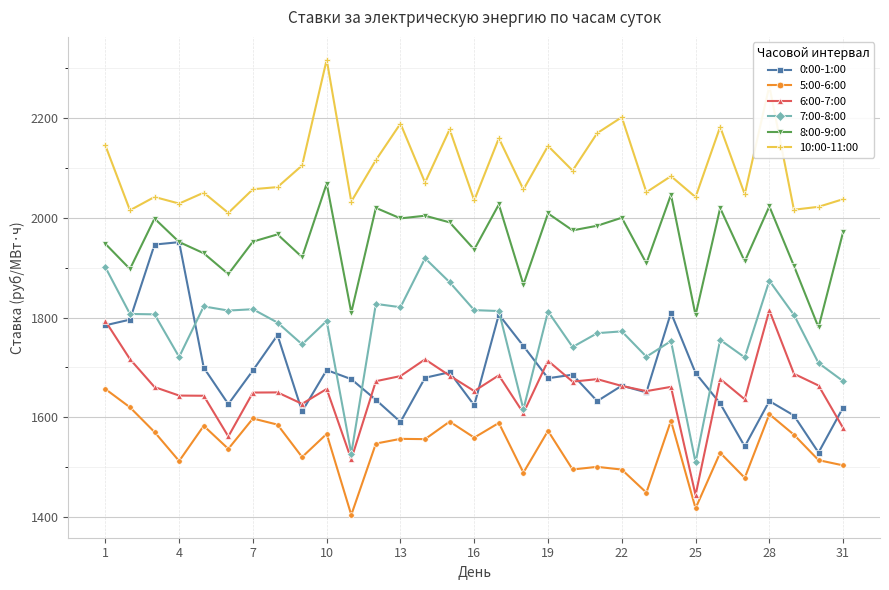

True or false: 8:00-9:00 and 6:00-7:00 cross at least once.

False